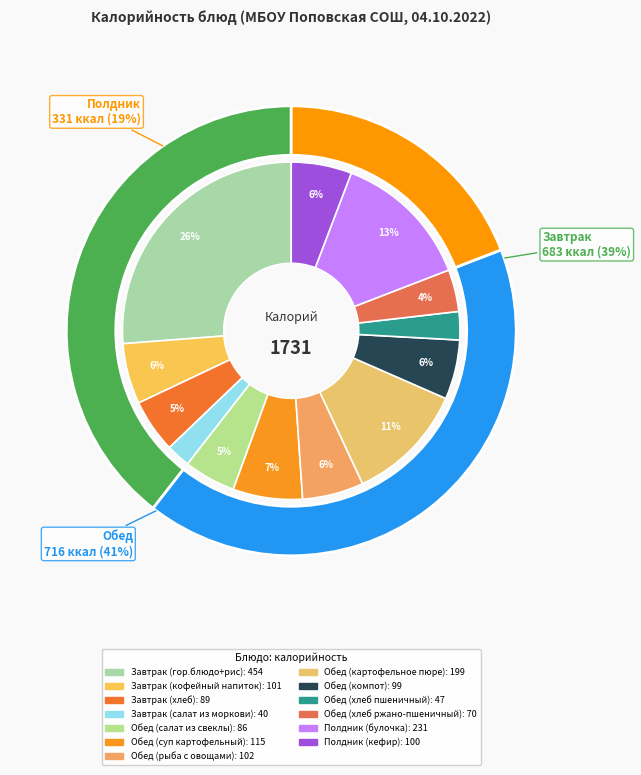

Which category has the smallest portion of the pie?

Завтрак (салат из моркови)